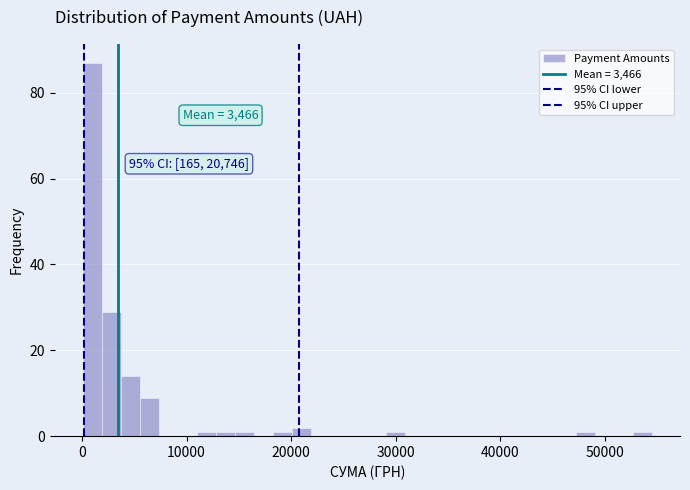

Around what value on the x-axis is the tallest bar? Give the approximate position of its centre, as read against the axis.

1000